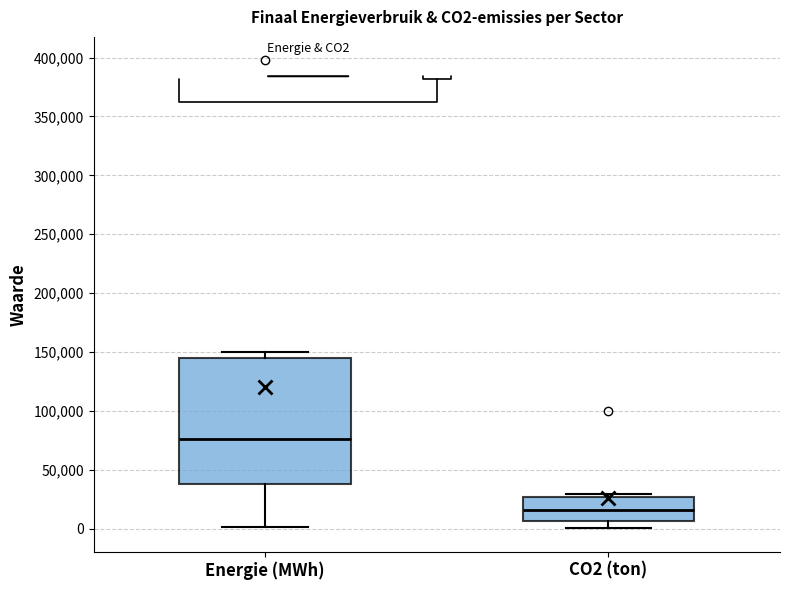

Where is the upper edge of the box for CO2 (ton) on the y-axis? The values are not printed on the chart, so give them approximately, as read against the axis.

25000